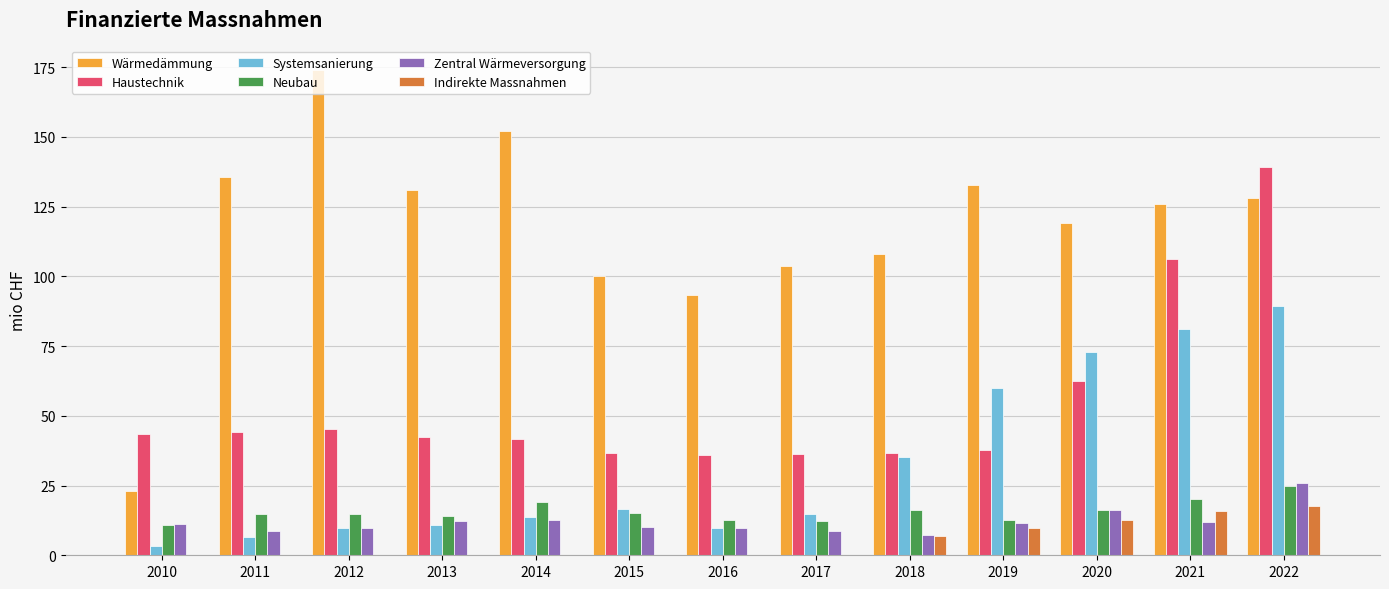

Which series has the widest spread of values?

Wärmedämmung